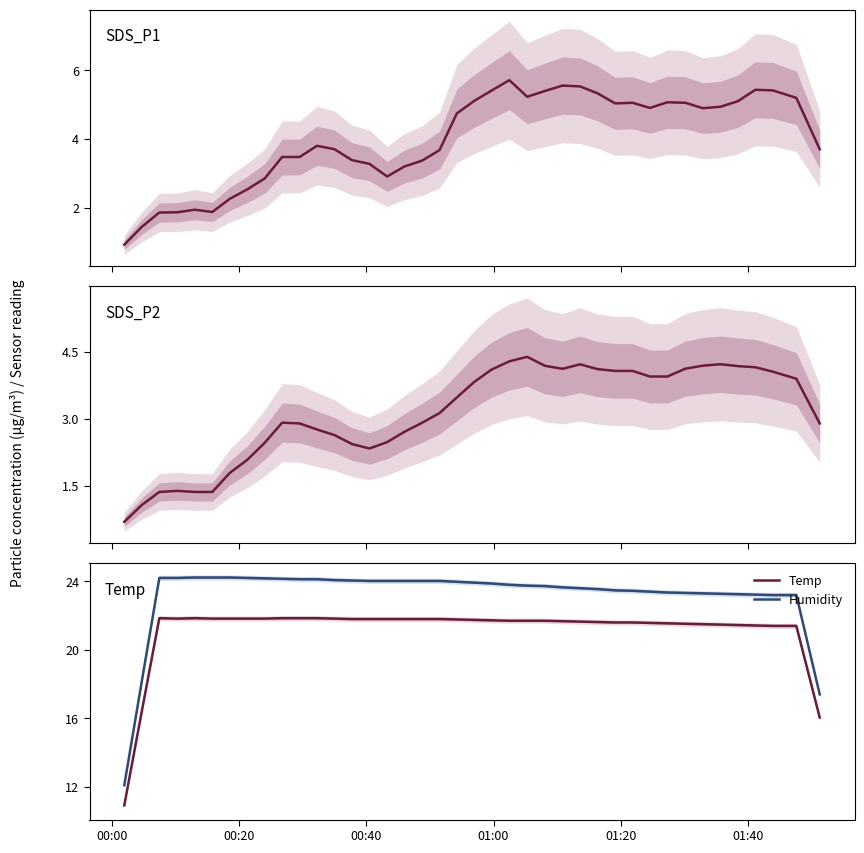

What is the value of the SDS_P2 point at the 23rd from the left?

4.3